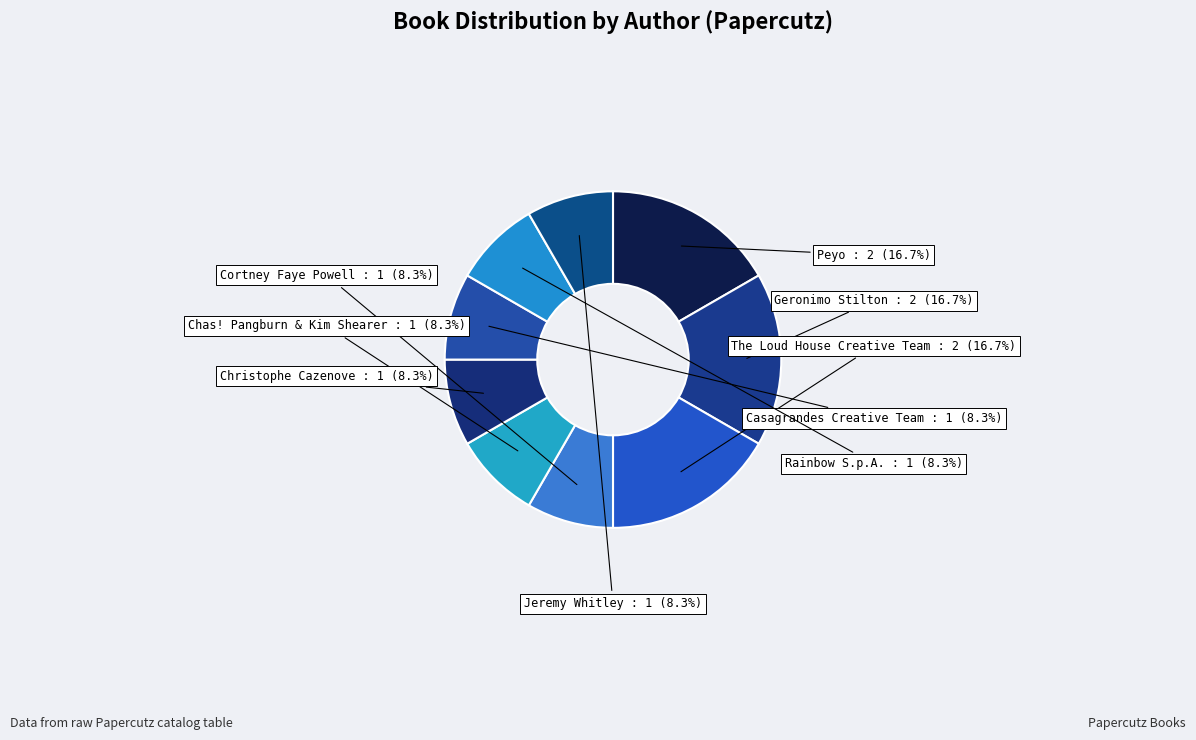

What percentage do Christophe Cazenove and Peyo together represent?

25.0%